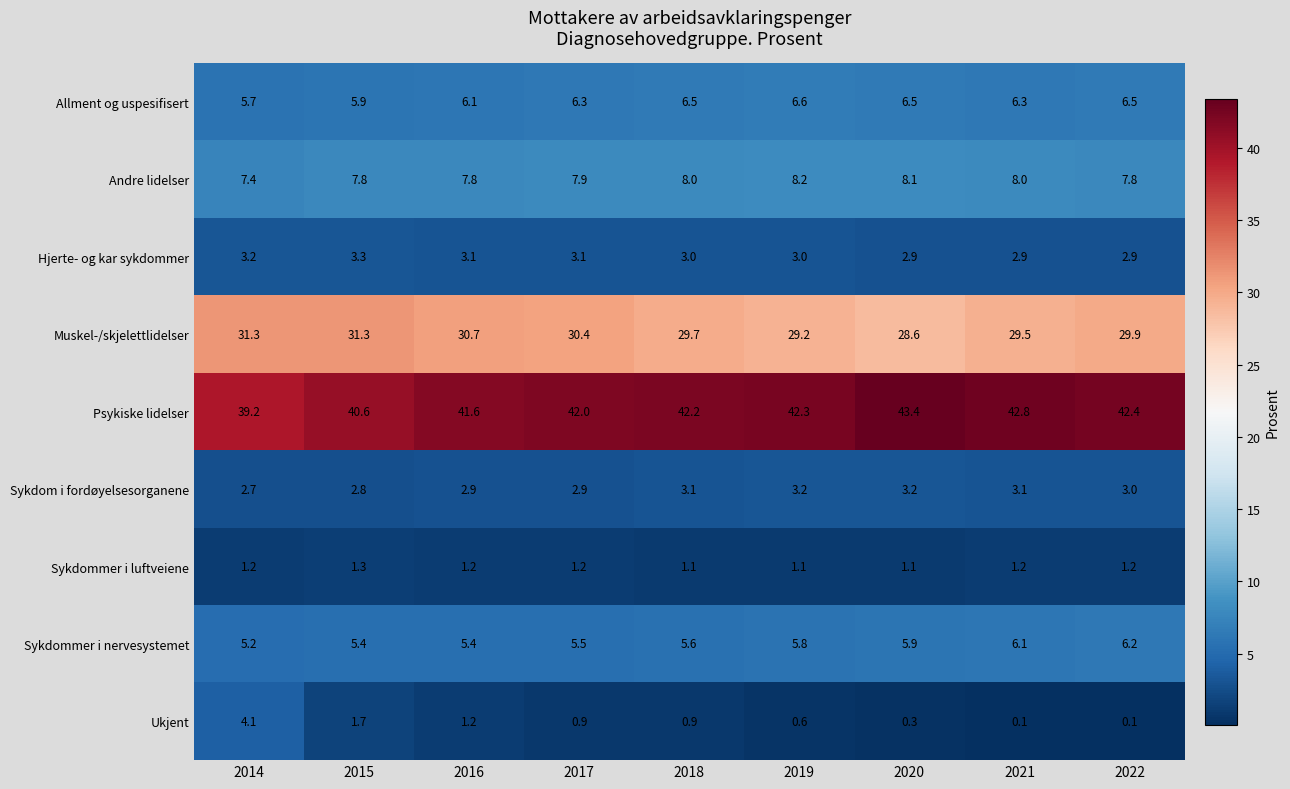

What is the difference between the maximum and minimum values in the Sykdom i fordøyelsesorganene series?

0.5